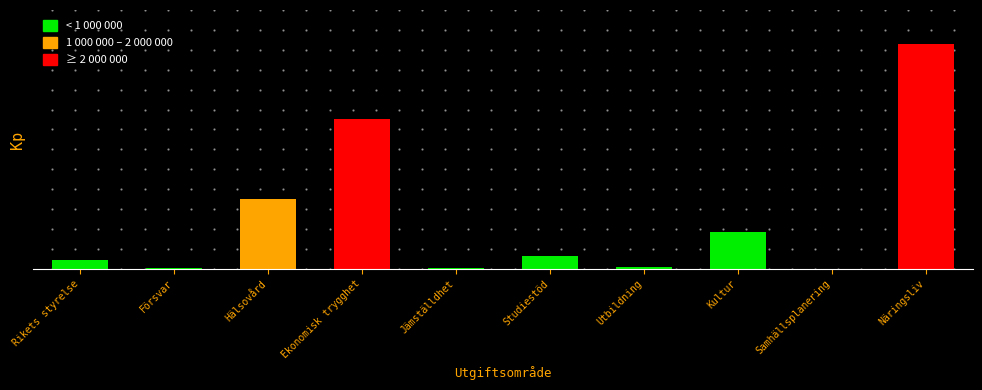

Are the bars horizontal?

No